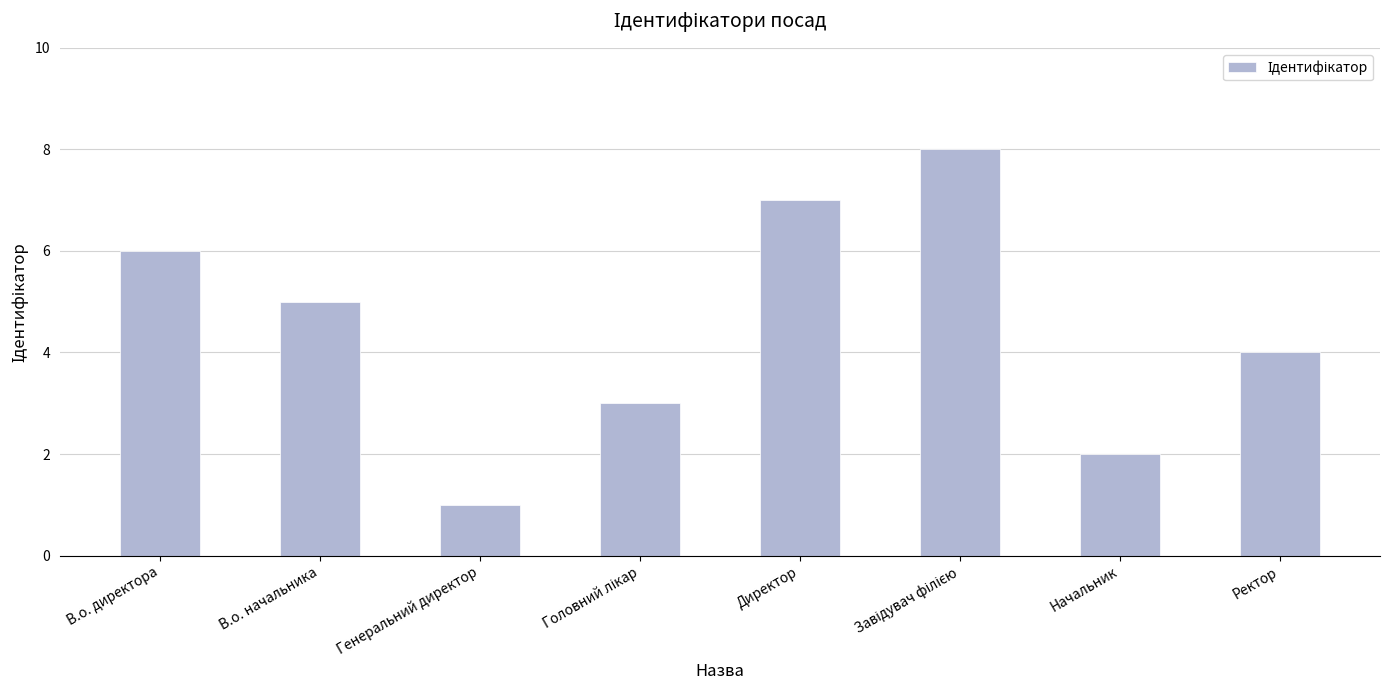

True or false: the data shows 2 at Ректор.

False